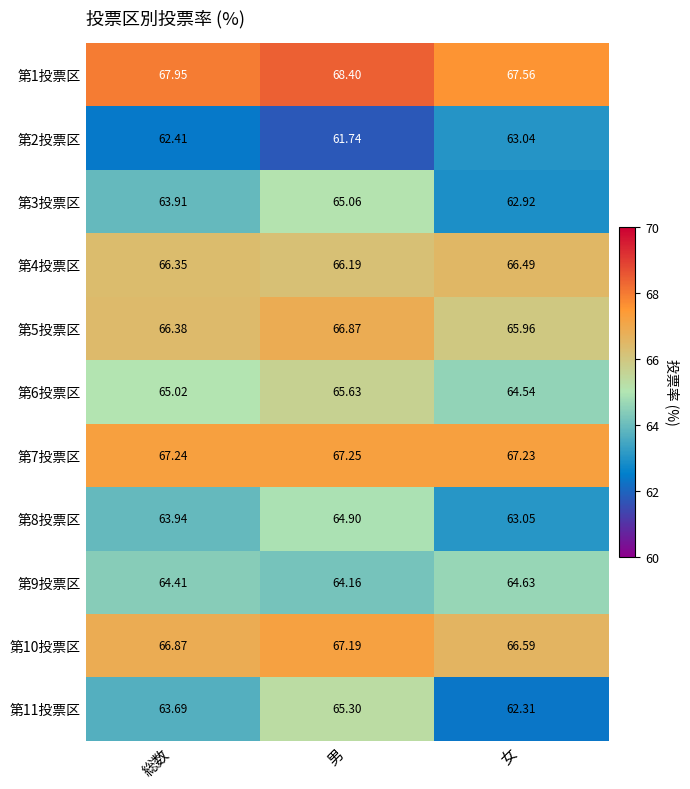

Where is 第2投票区 nearest to the value 62?

男